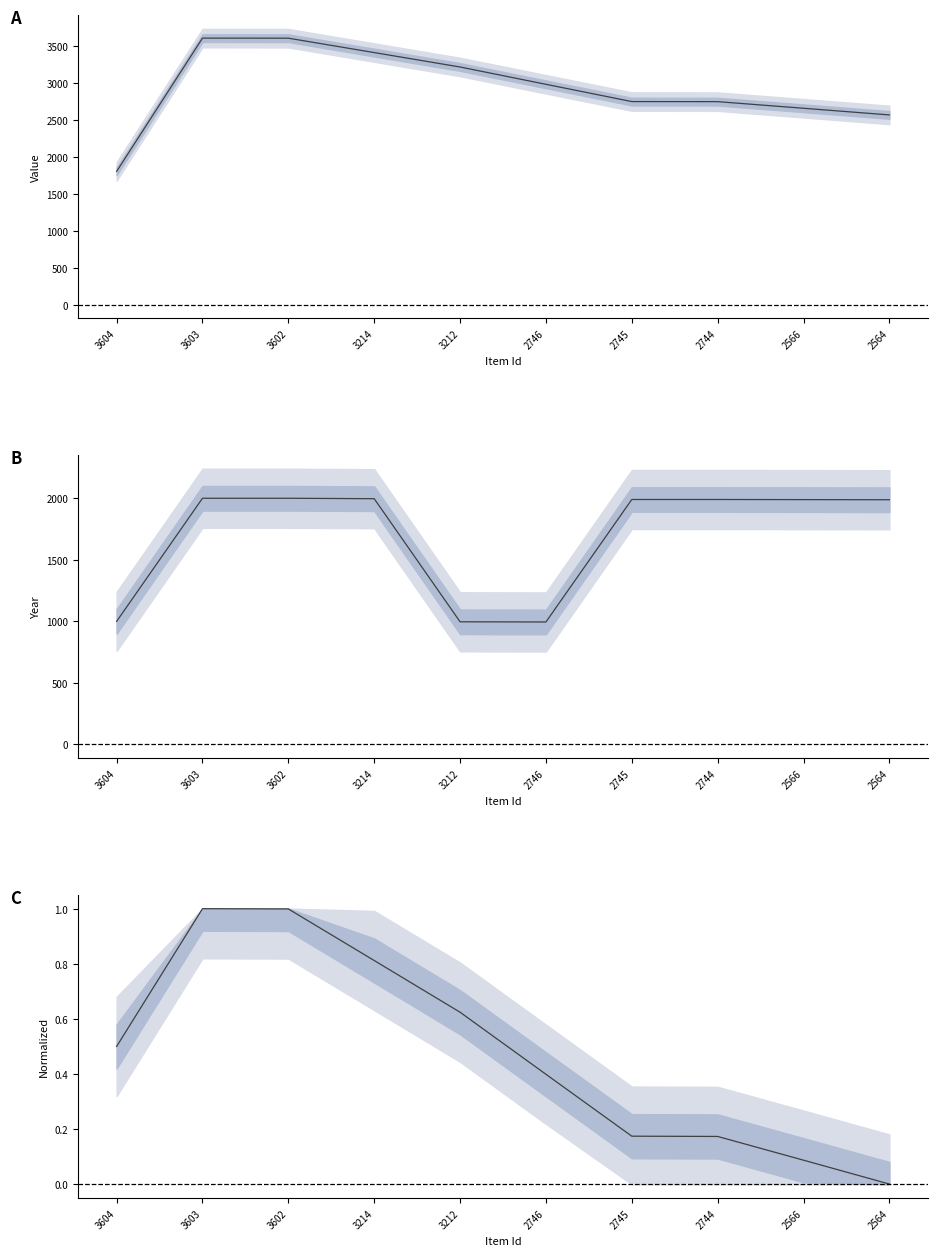

What is the value of the Item Id point at the 1st from the left?

1802.0